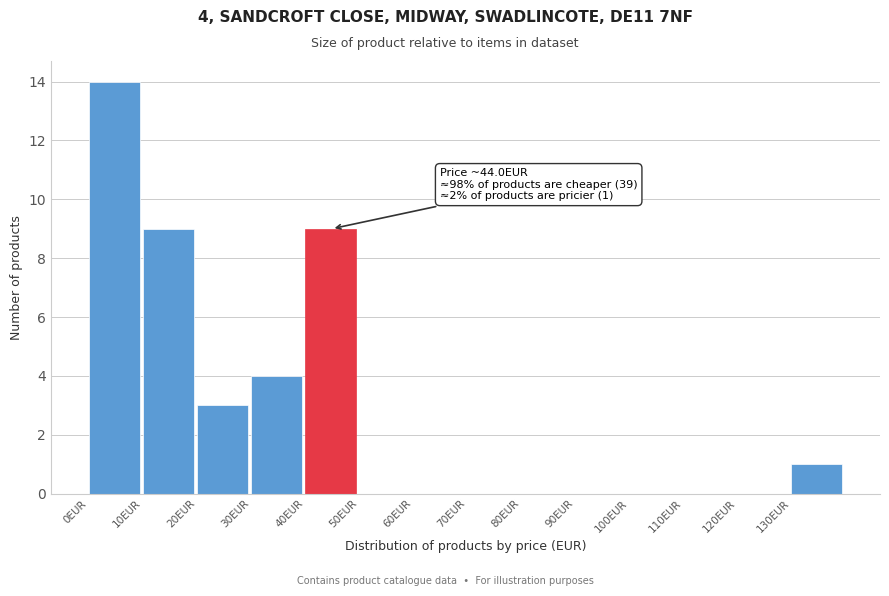

Which range on the x-axis has the tallest bar?

0 to 10